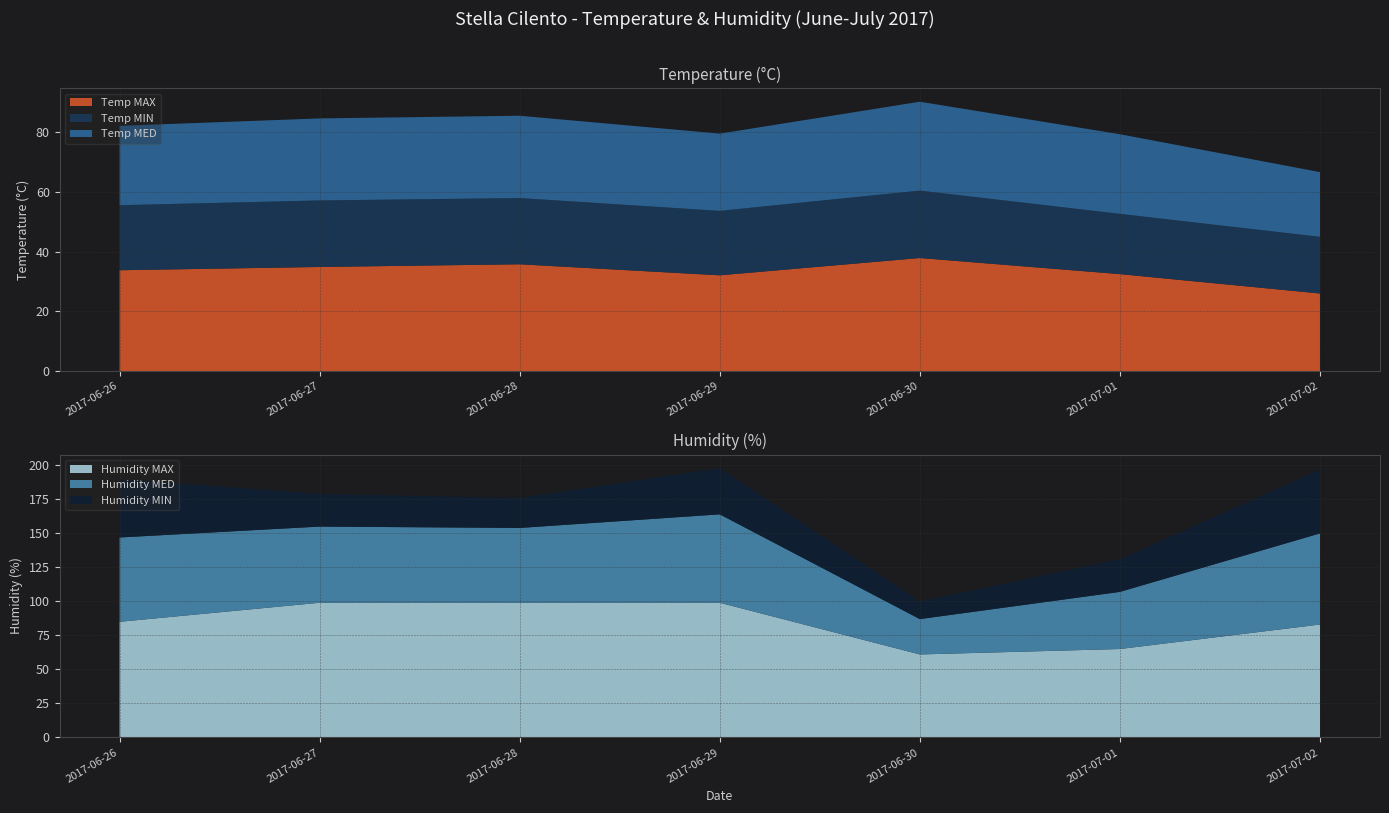

Reading left to right, what are all the values shown in this chart?

Temp MAX: 2017-06-26=33.8	2017-06-27=34.9	2017-06-28=35.8	2017-06-29=32.1	2017-06-30=37.9	2017-07-01=32.5	2017-07-02=26.0
Temp MIN: 2017-06-26=21.8	2017-06-27=22.3	2017-06-28=22.2	2017-06-29=21.6	2017-06-30=22.6	2017-07-01=20.2	2017-07-02=19.0
Temp MED: 2017-06-26=26.6	2017-06-27=27.5	2017-06-28=27.6	2017-06-29=25.9	2017-06-30=29.8	2017-07-01=26.7	2017-07-02=21.7
Humidity MED: 2017-06-26=62.0	2017-06-27=56.0	2017-06-28=55.0	2017-06-29=65.0	2017-06-30=26.0	2017-07-01=42.0	2017-07-02=67.0
Humidity MIN: 2017-06-26=43.0	2017-06-27=24.0	2017-06-28=22.0	2017-06-29=34.0	2017-06-30=13.0	2017-07-01=24.0	2017-07-02=47.0
Humidity MAX: 2017-06-26=85.0	2017-06-27=99.0	2017-06-28=99.0	2017-06-29=99.0	2017-06-30=61.0	2017-07-01=65.0	2017-07-02=83.0